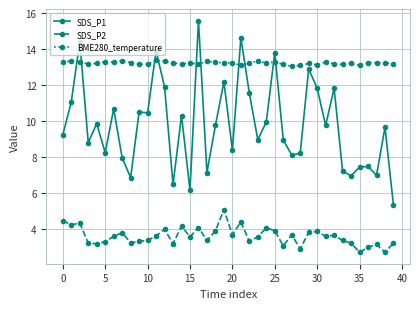

What is the minimum value shown in the chart?

2.7